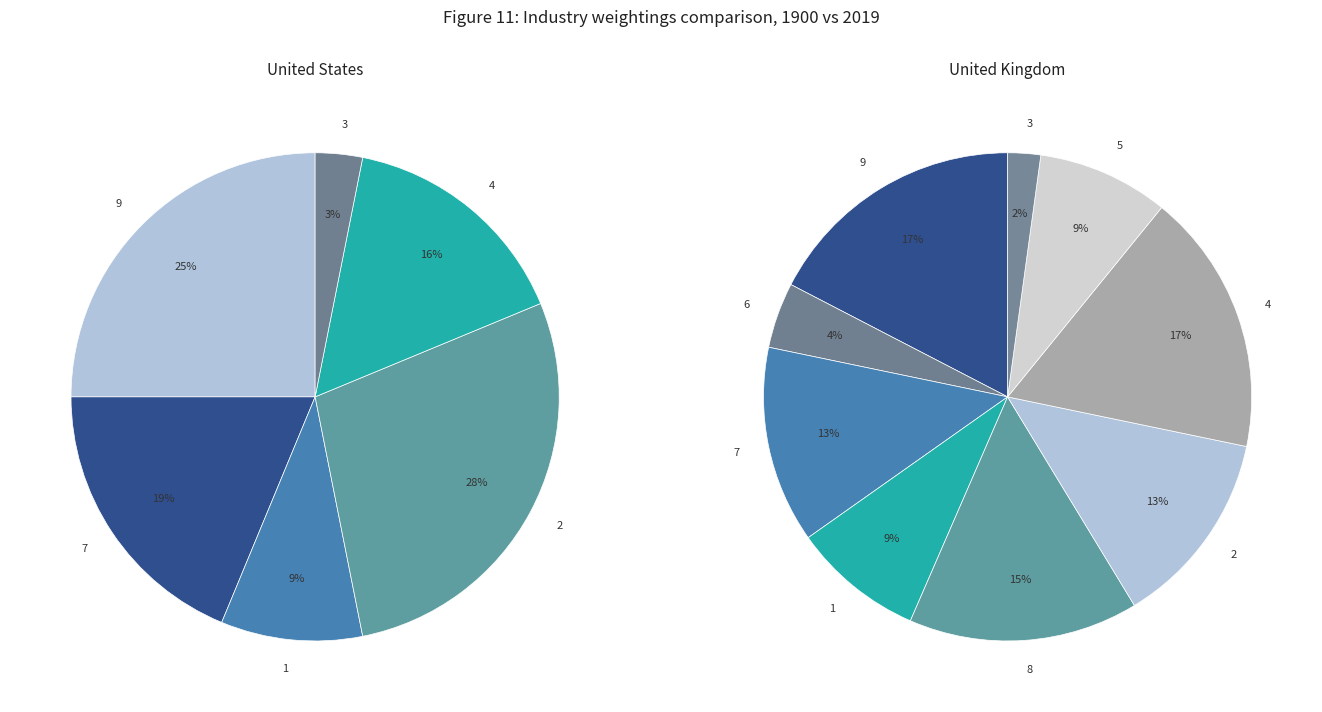

Is it true that 2 is 12% of the pie?

False